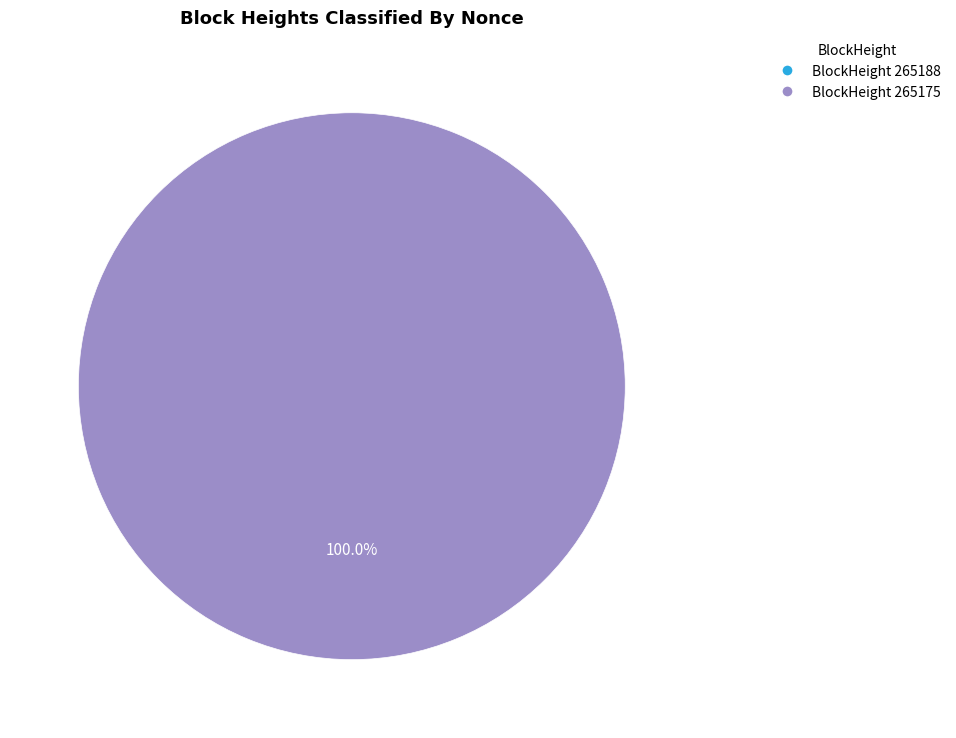

To the nearest percent, what is the difference between the largest and smallest slice percentages?

100%